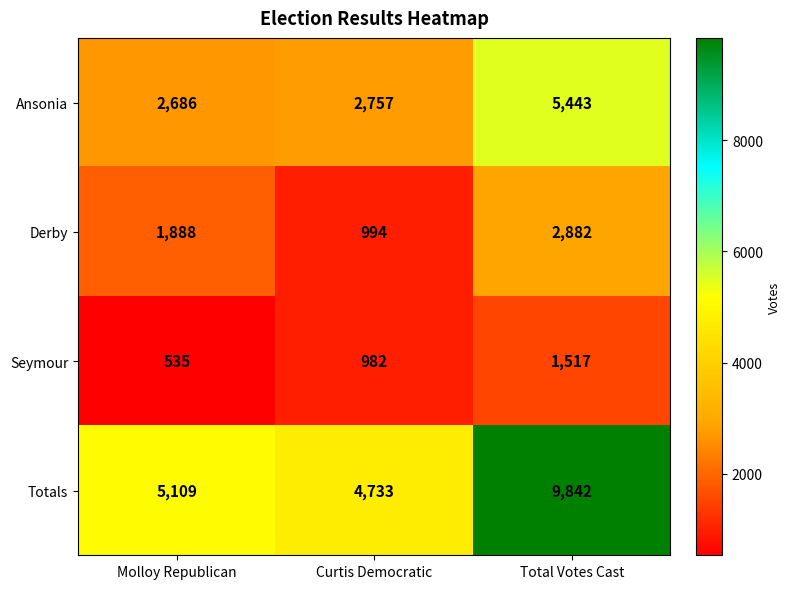

The Derby series shows 281 at Curtis Democratic. True or false?

False